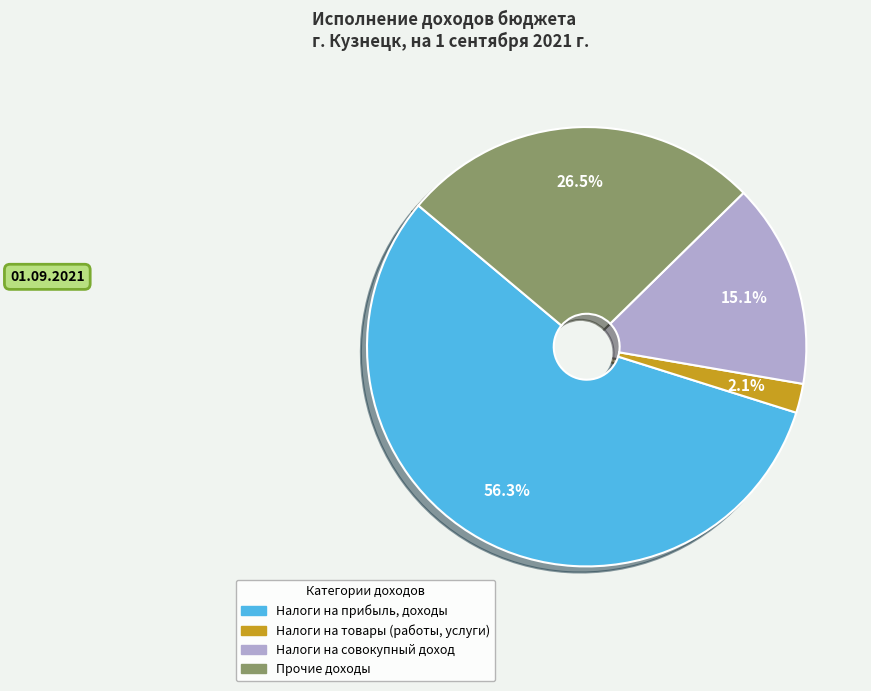

How many segments does this pie chart have?

4